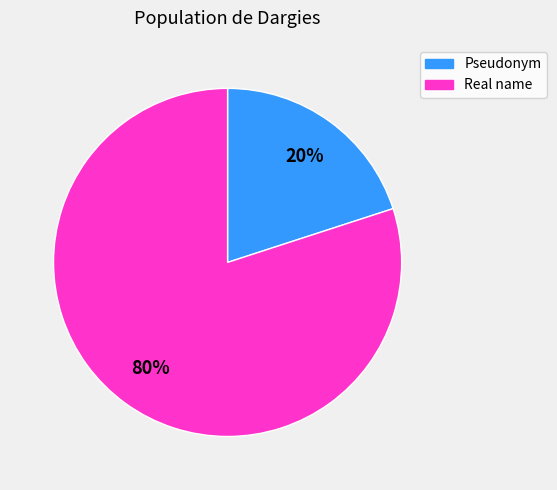

To the nearest percent, what is the difference between the largest and smallest slice percentages?

60%